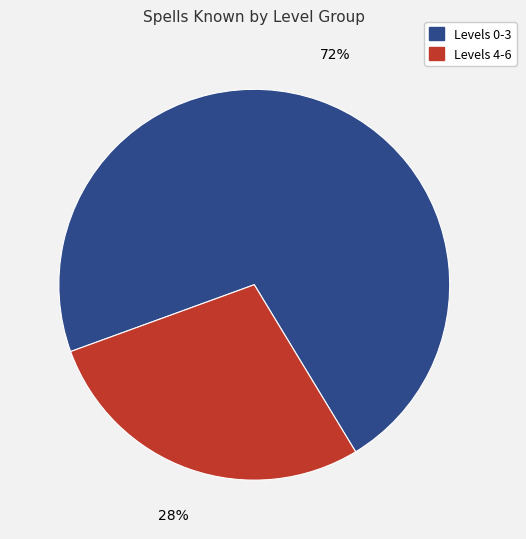

Is there a majority slice in this chart?

Yes